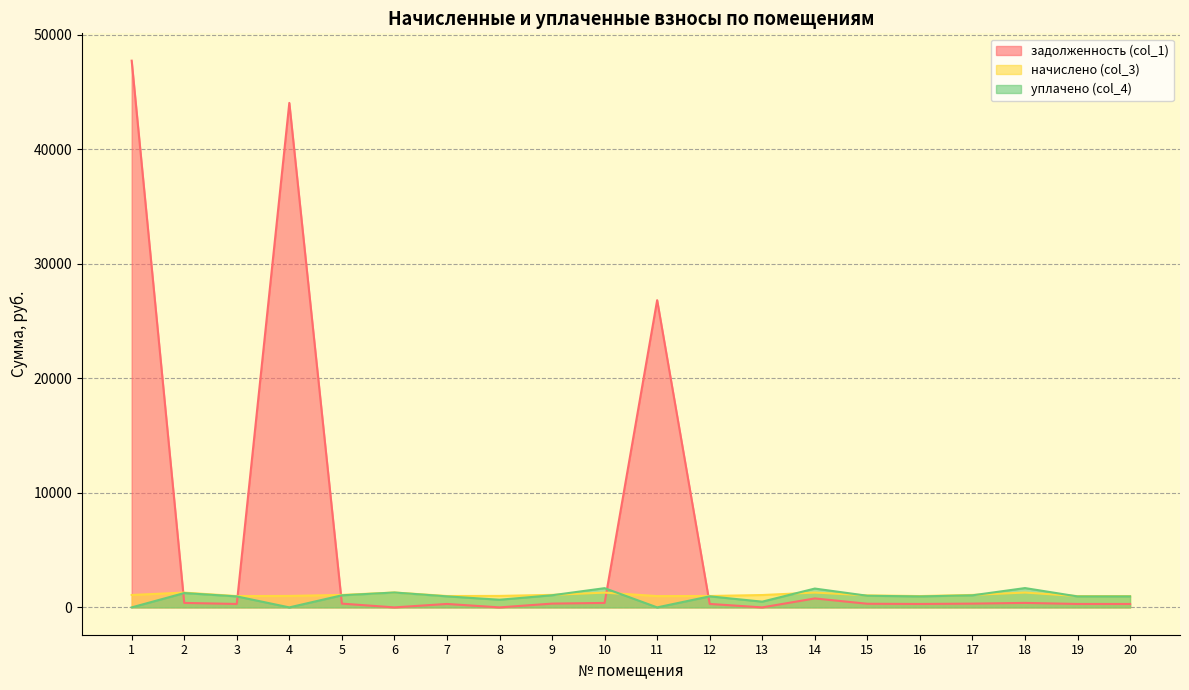

What is the sum of all начислено (col_3) values?

21872.5